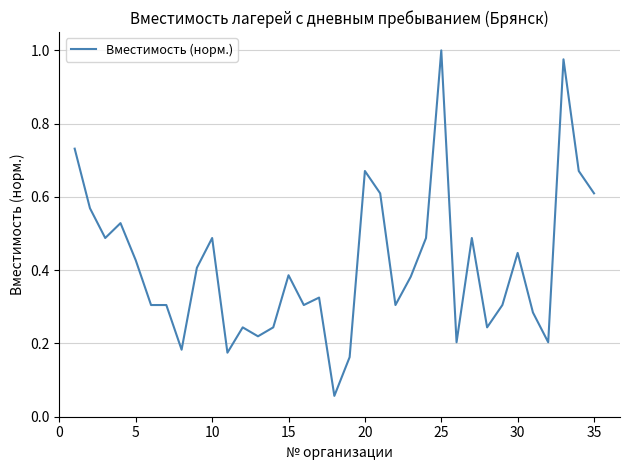

True or false: there are more than 1 points higher than both neighbors.

True